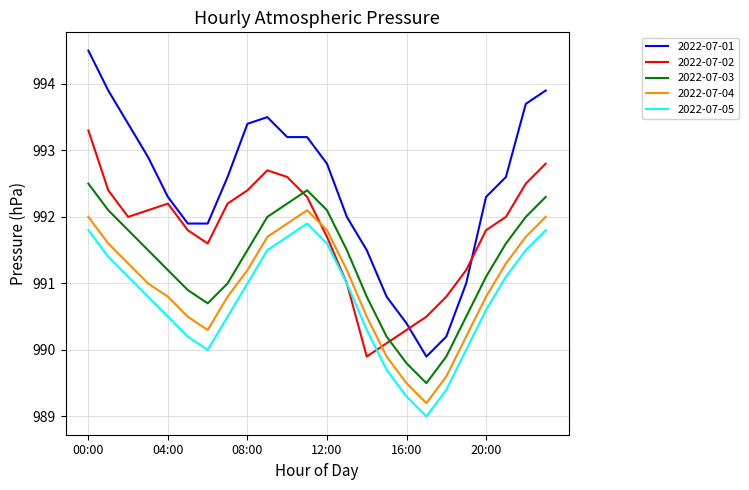

Which series has the largest total across all categories?

2022-07-01